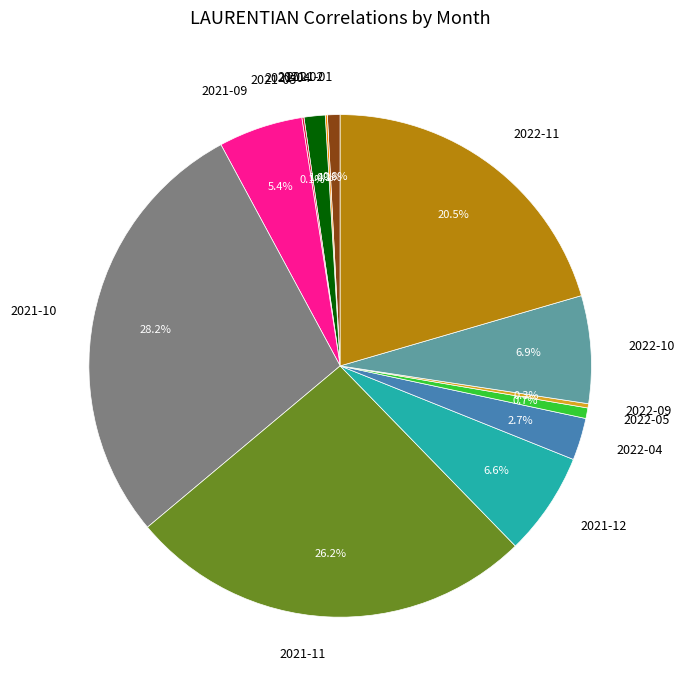

Which slice is the largest?

2021-10